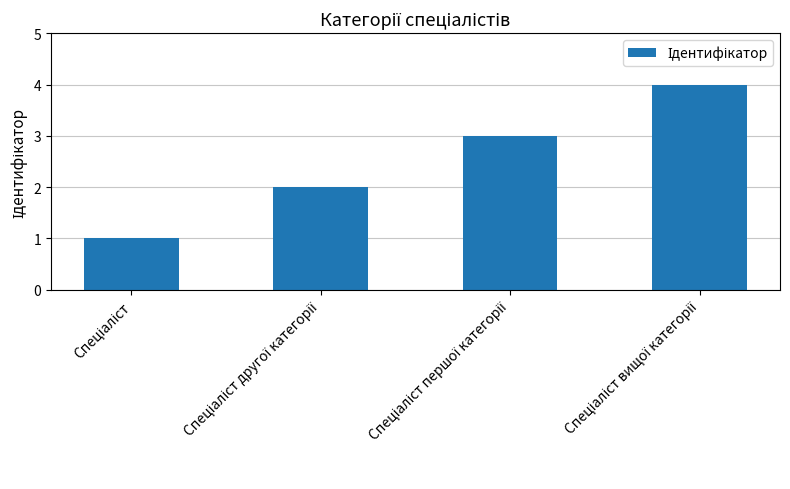

What is the greatest value displayed?

4